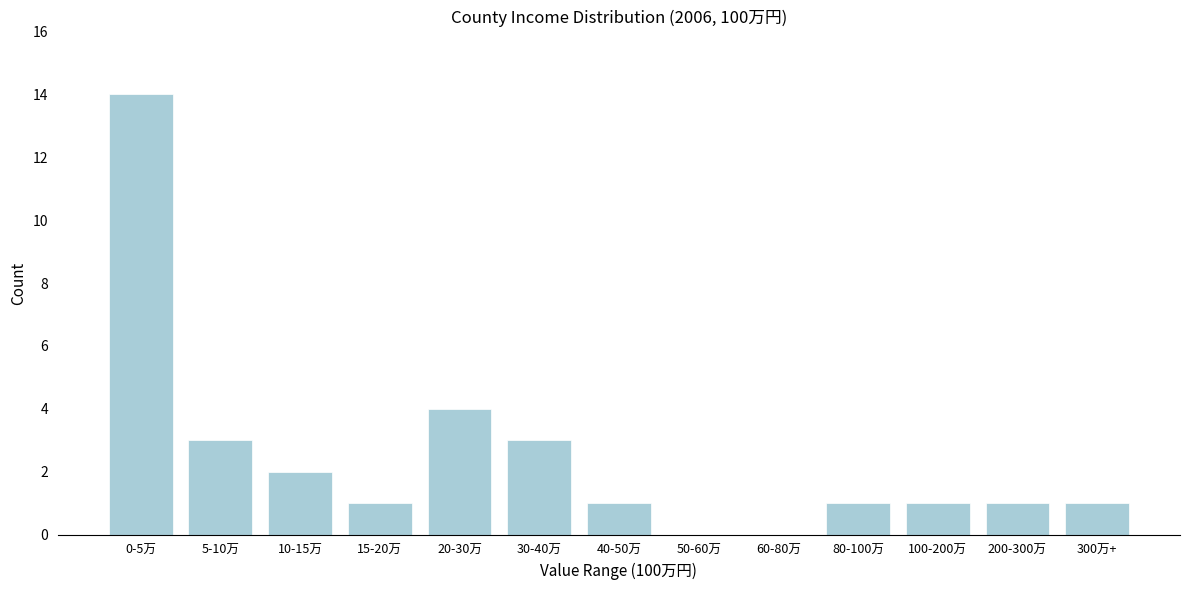

Reading left to right, list all the values displayed in this chart.

0-5万=14	5-10万=3	10-15万=2	15-20万=1	20-30万=4	30-40万=3	40-50万=1	50-60万=0	60-80万=0	80-100万=1	100-200万=1	200-300万=1	300万+=1